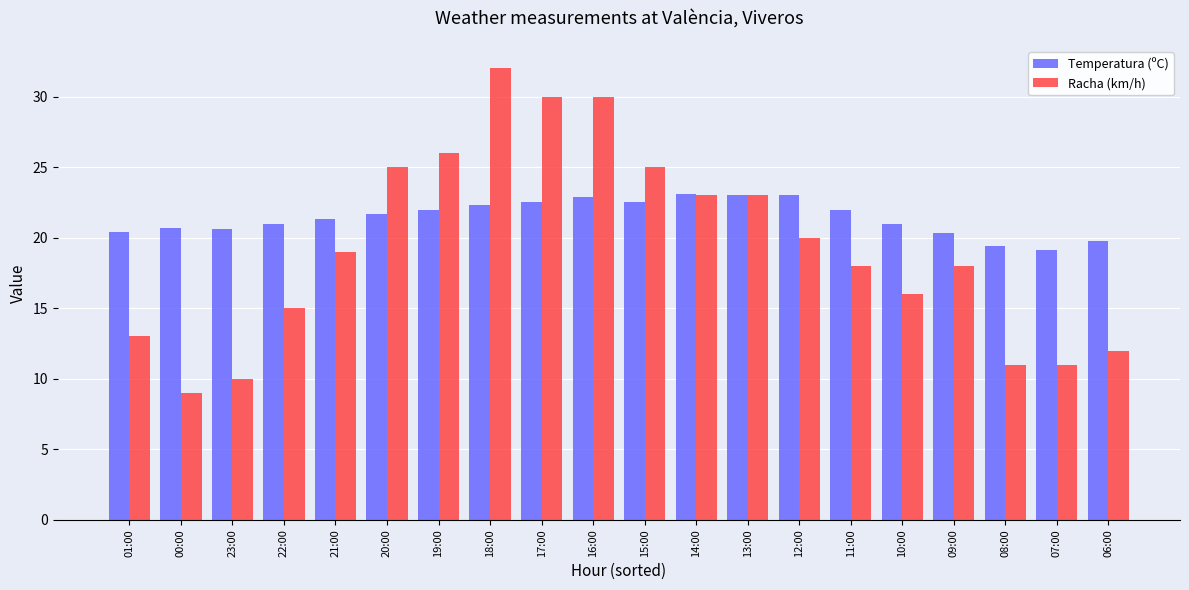

What position from the right is 22:00?

17